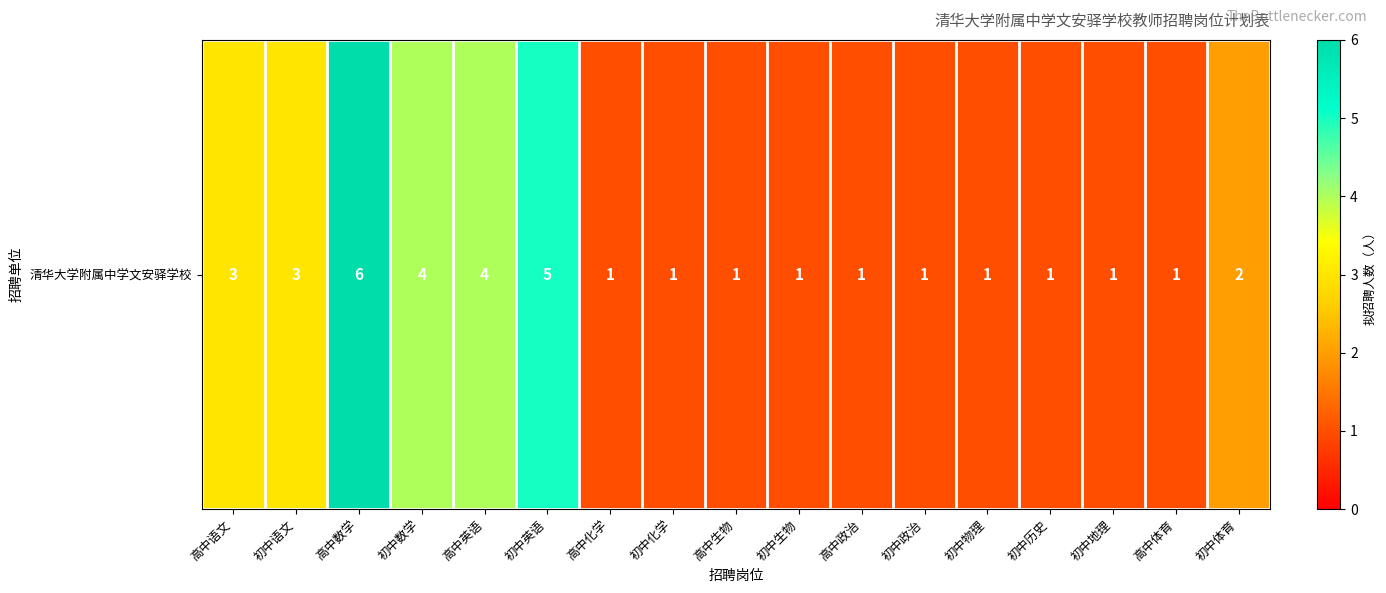

True or false: the data shows 1 at 初中化学.

True